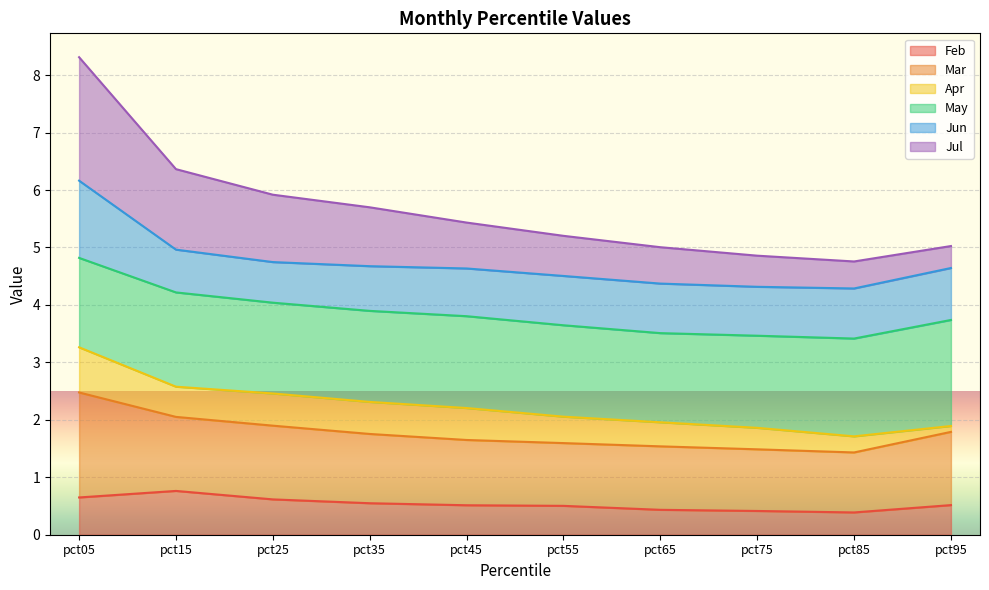

Between pct15 and pct65, which series saw the biggest shift?

Jul